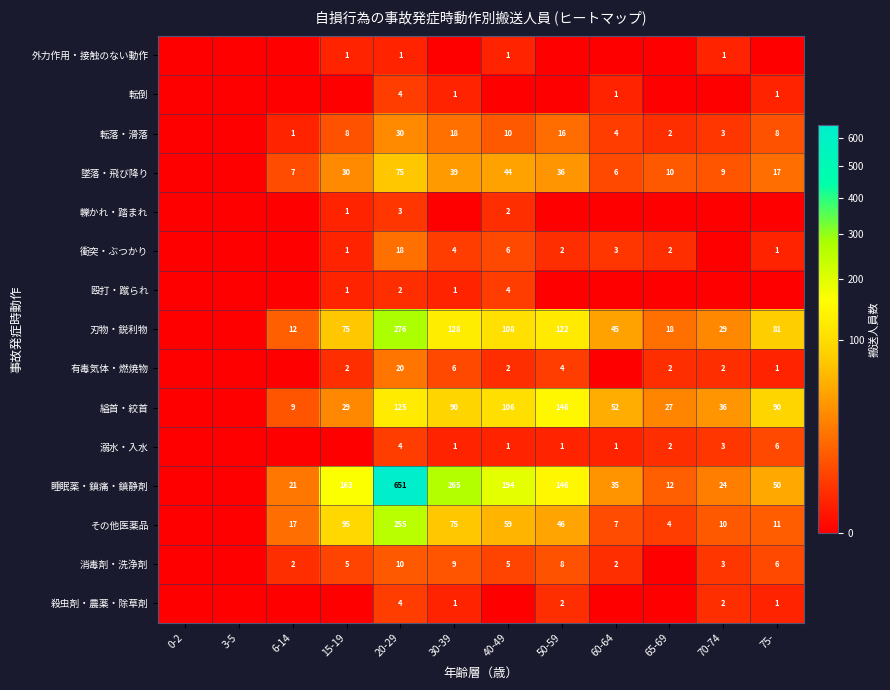

How many data points does each series have?

12